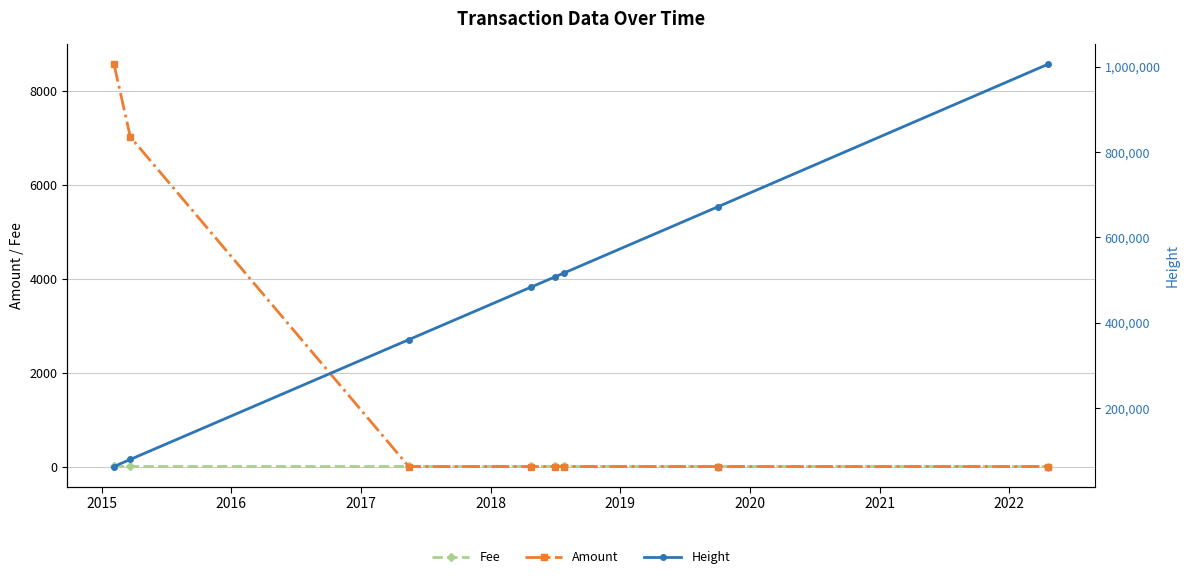

At 2018, list the series in order from smallest to largest.

Amount, Fee, Height